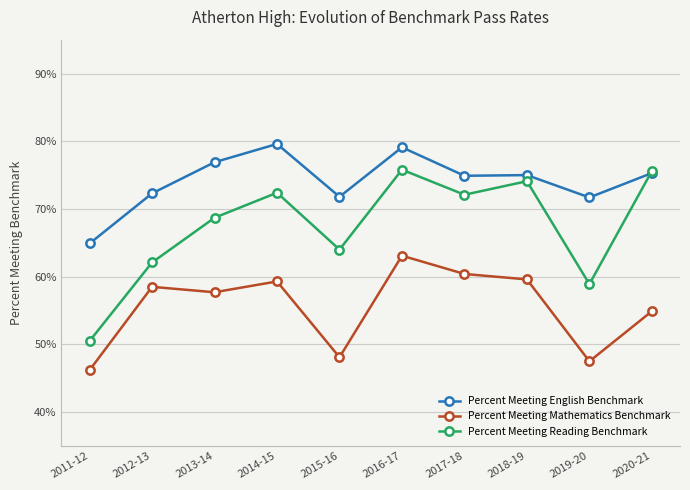

Read the Percent Meeting Mathematics Benchmark value at 2017-18.

0.6